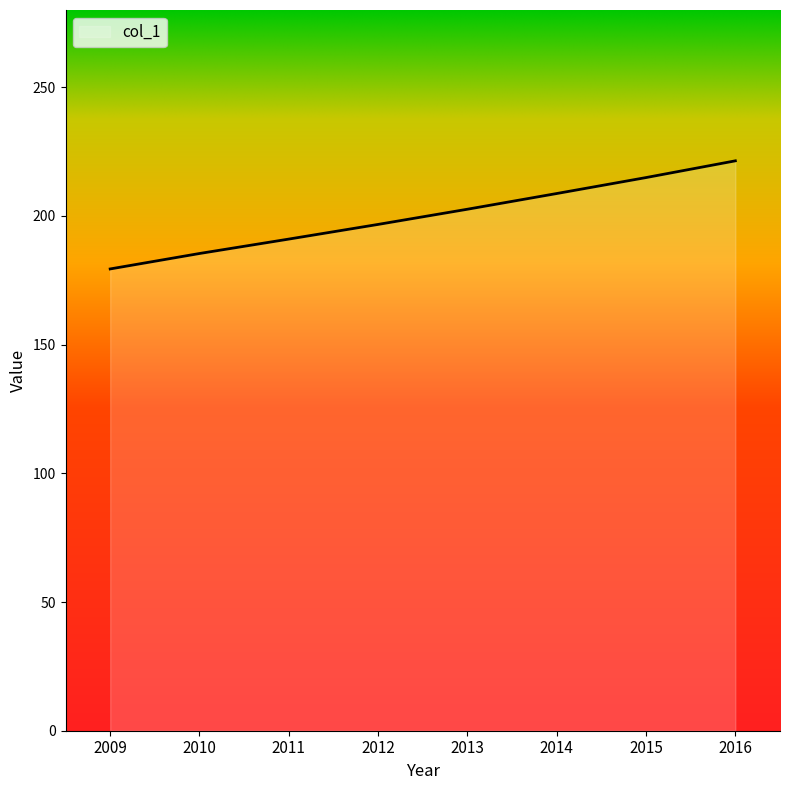

Reading left to right, what are all the values shown in this chart?

179.4	185.4	191.0	196.7	202.6	208.7	214.9	221.4